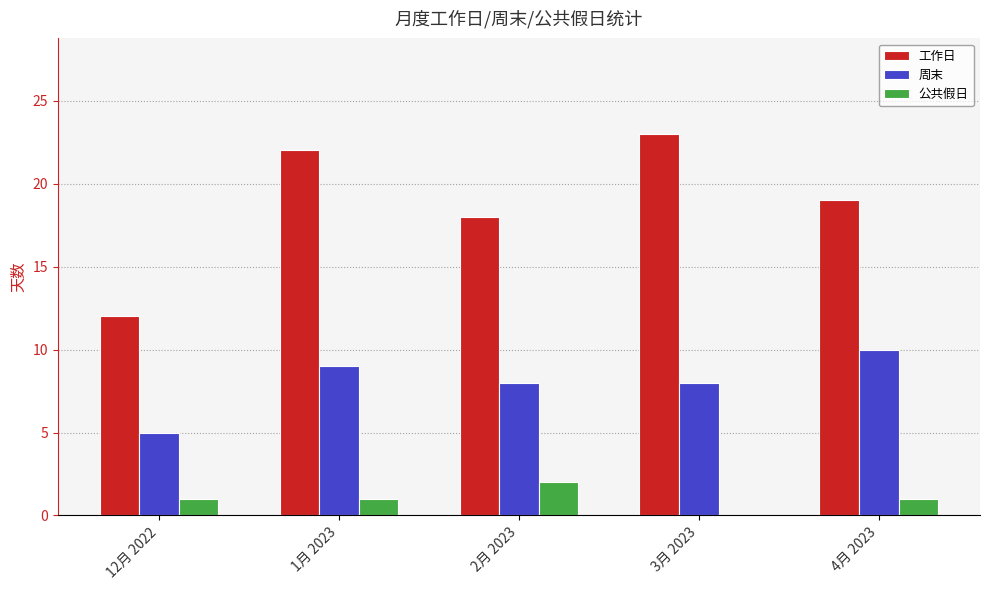

Which series has the largest total across all categories?

工作日